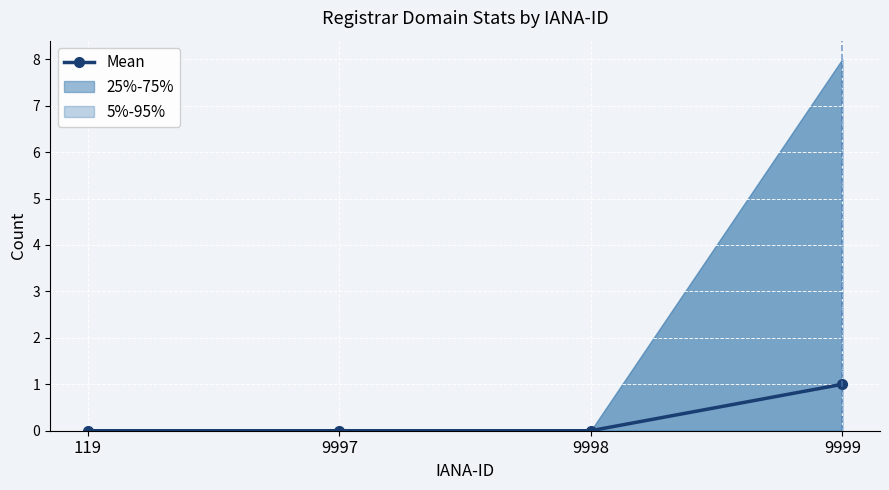

Which label corresponds to the smallest value in the chart?

119